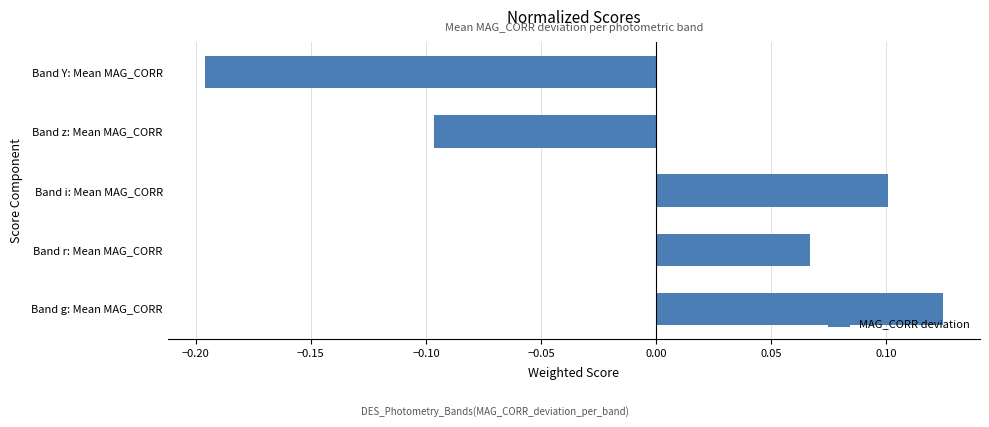

What is the difference between the maximum and minimum values?

0.3